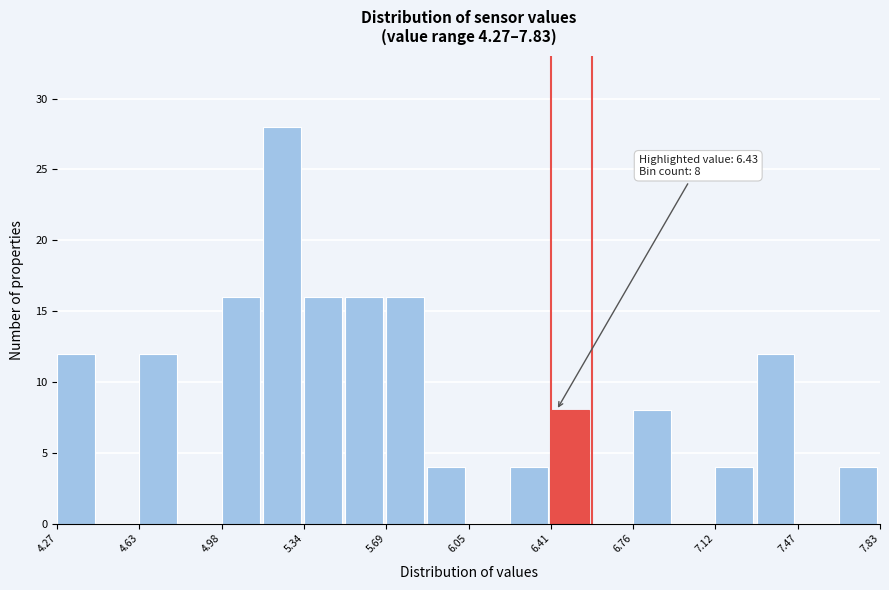

Around what value on the x-axis is the tallest bar? Give the approximate position of its centre, as read against the axis.

5.25